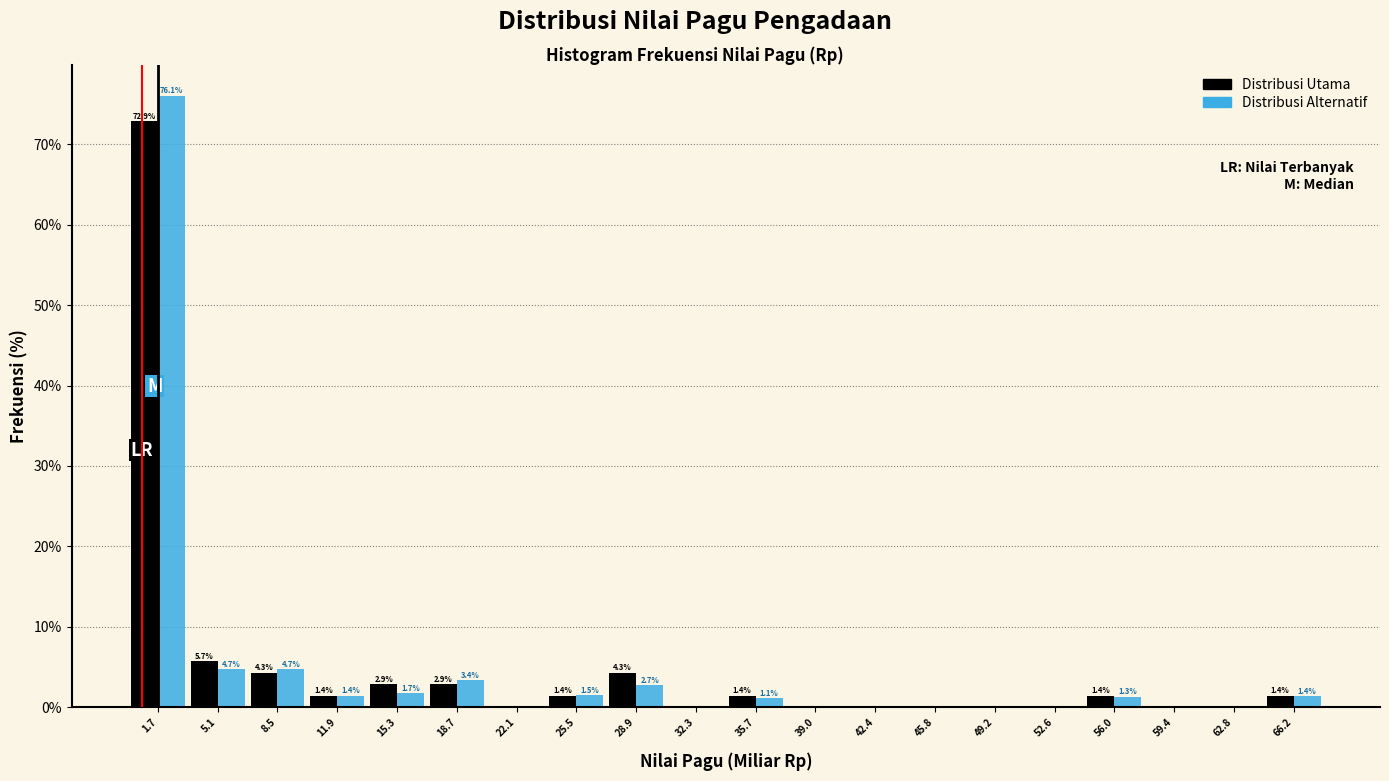

In the Distribusi Utama series, which range on the x-axis has the tallest bar?

0.0 to 3.5